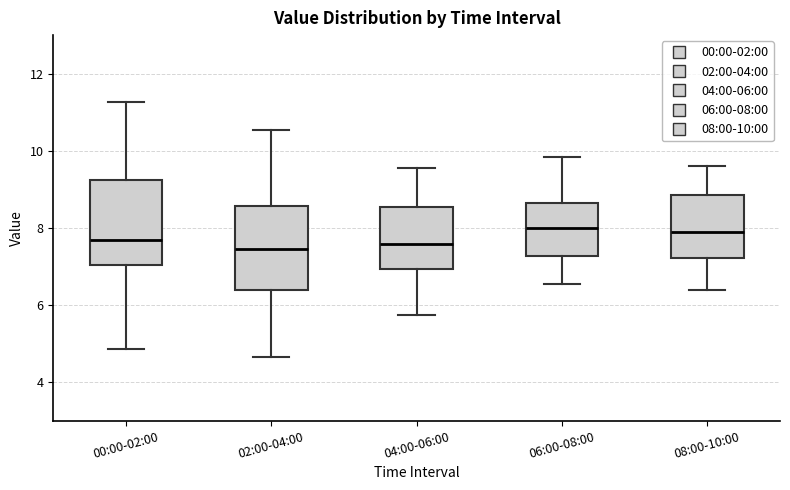

Where does the median line of the box for 00:00-02:00 sit on the y-axis? The values are not printed on the chart, so give them approximately, as read against the axis.

7.6